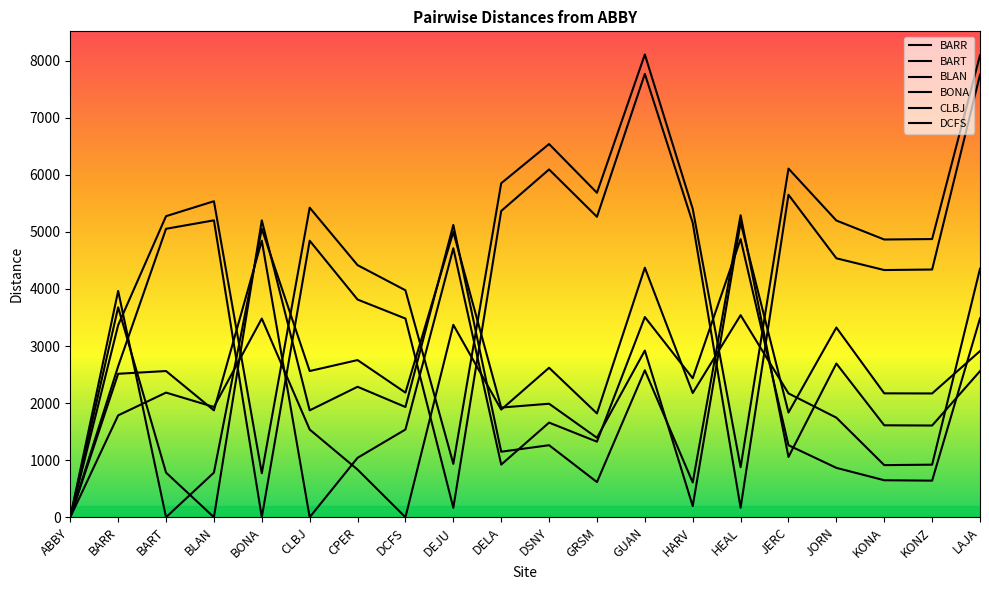

Between JERC and DEJU, which is larger?

JERC